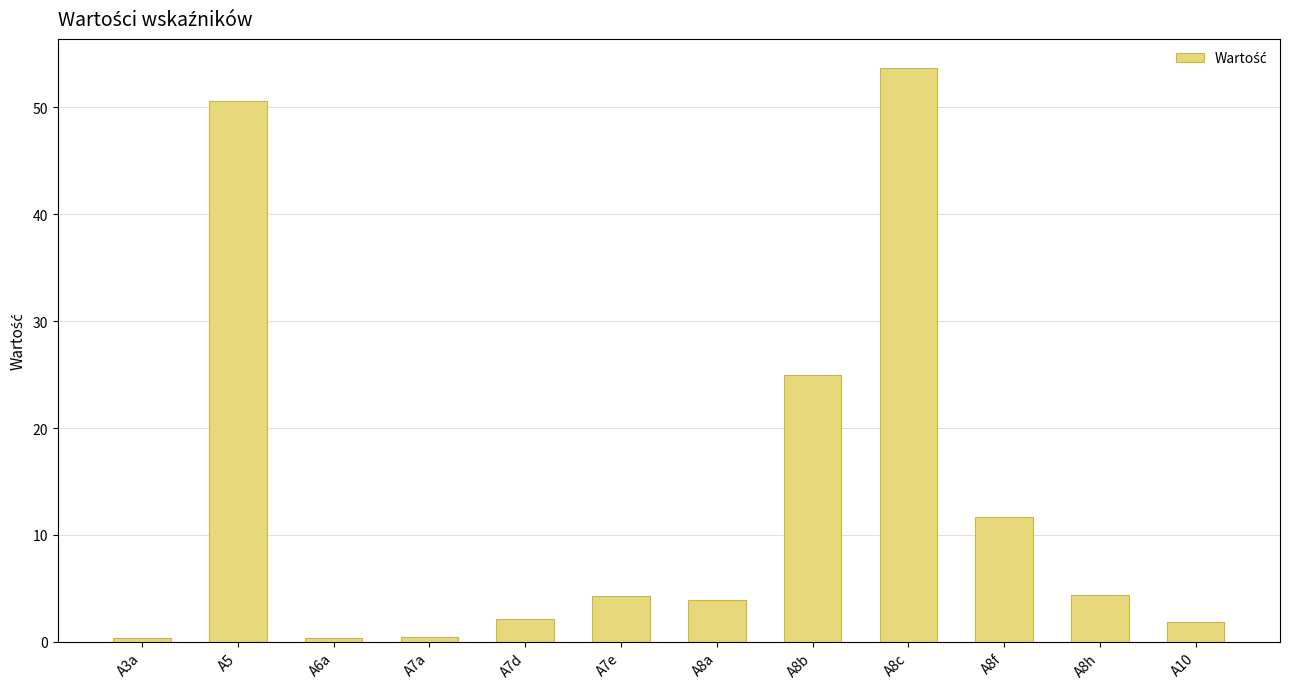

The chart shows a value of 25.0 at A8b. True or false?

True